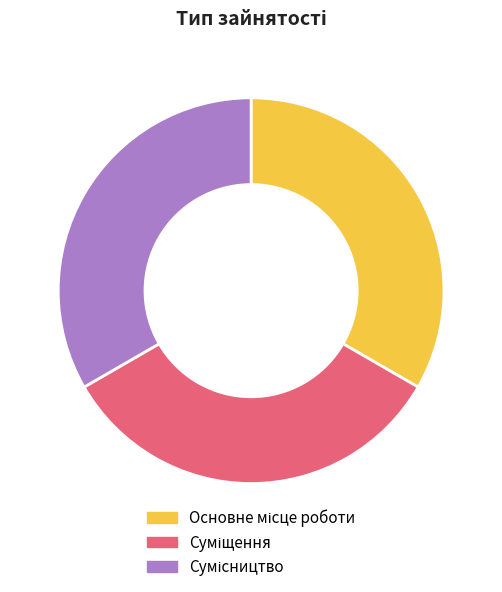

Is there a majority slice in this chart?

No